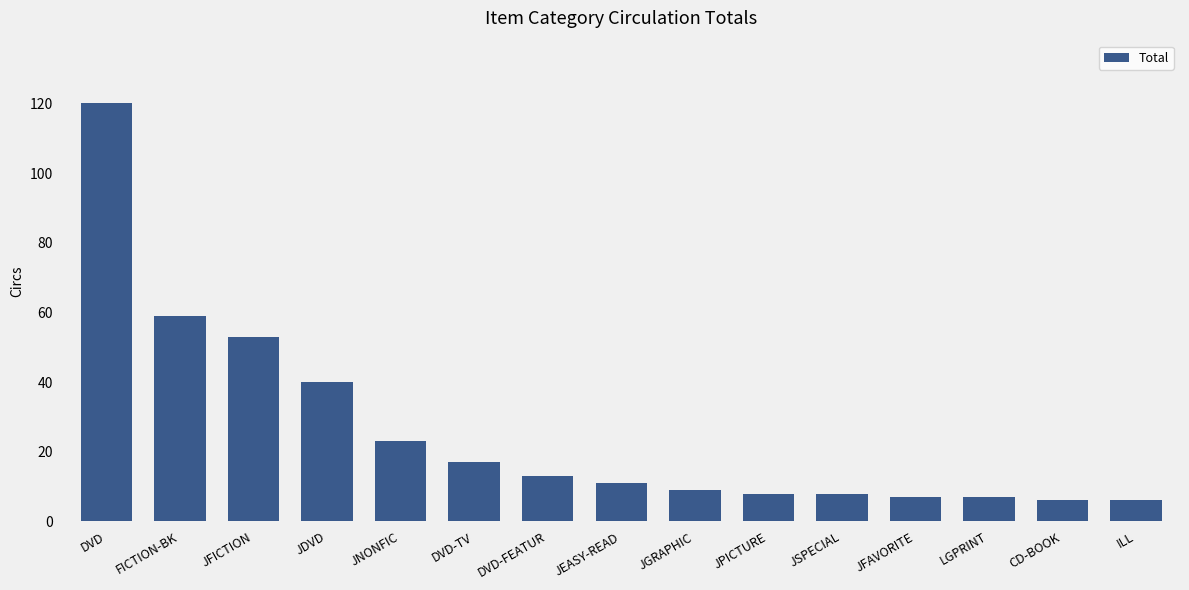

True or false: the data shows 9 at DVD-TV.

False